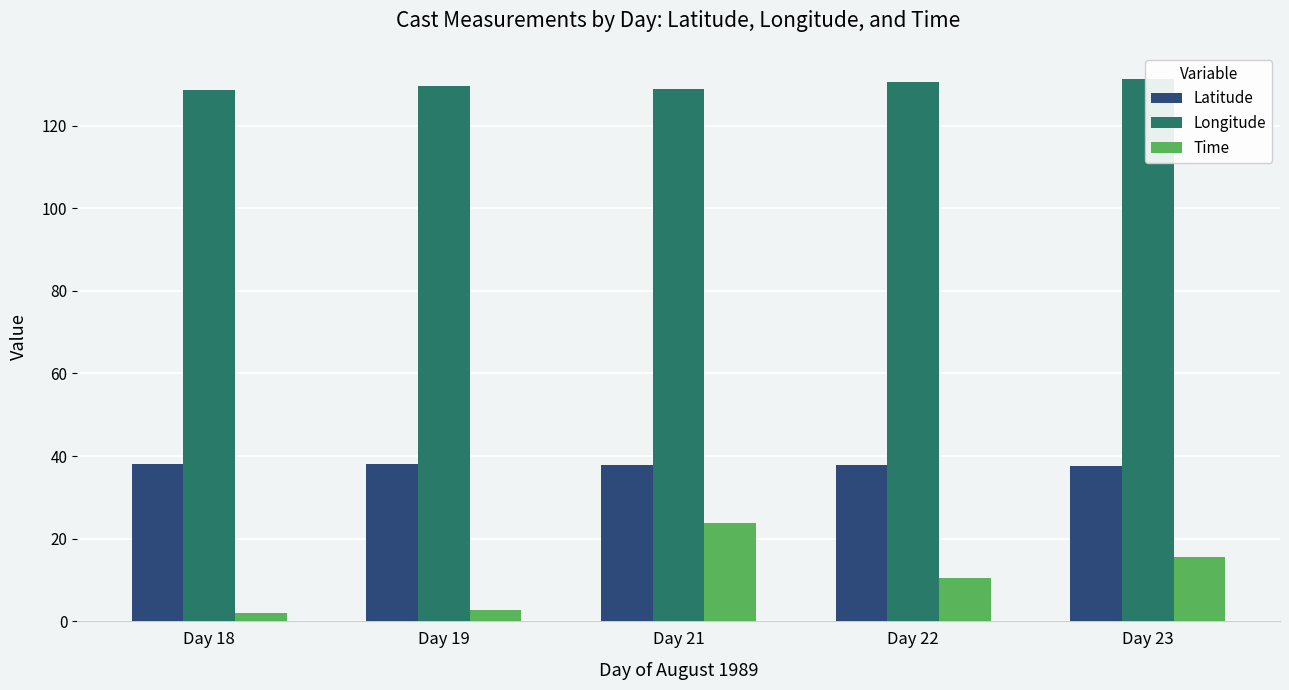

Which series has the largest total across all categories?

Longitude